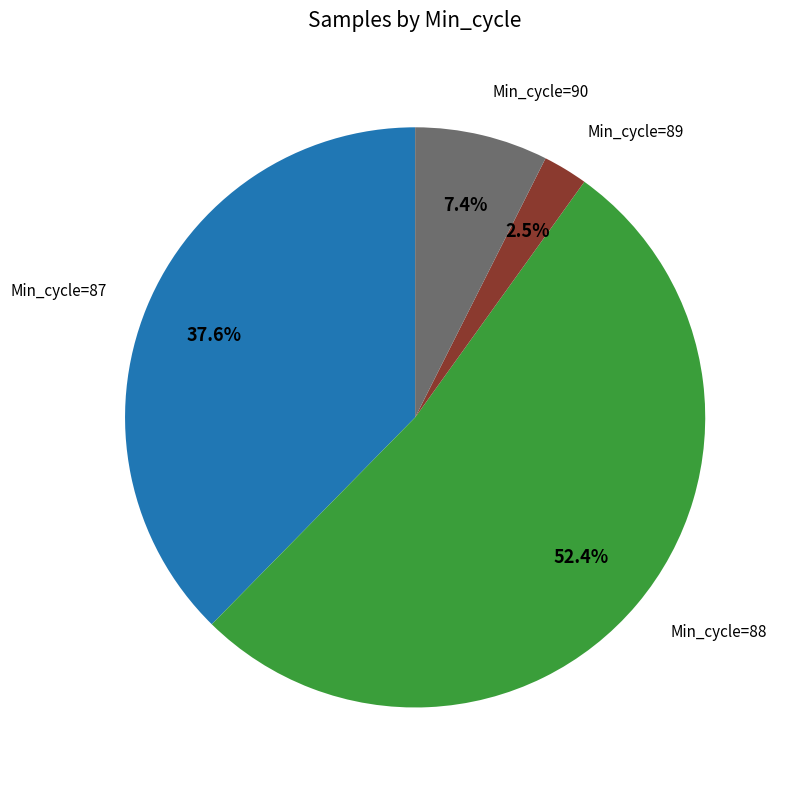

Count the number of slices in the pie.

4